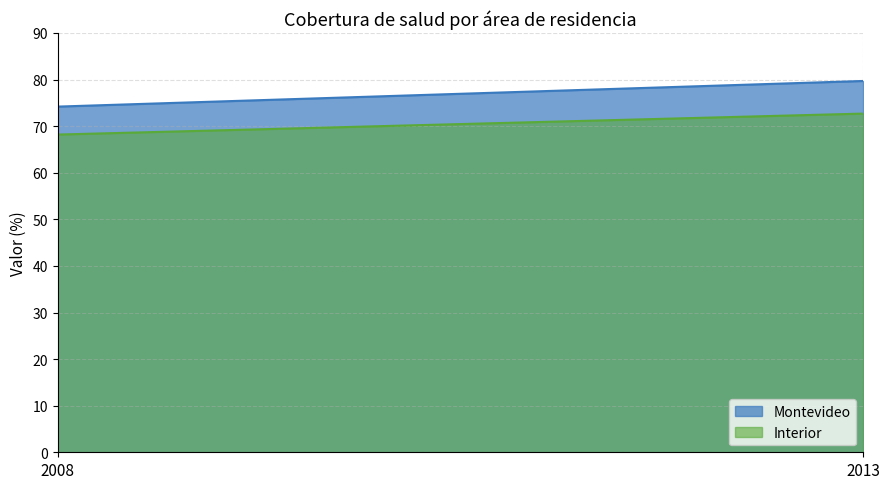

Rank the series at 2008 from lowest to highest value.

Interior, Montevideo